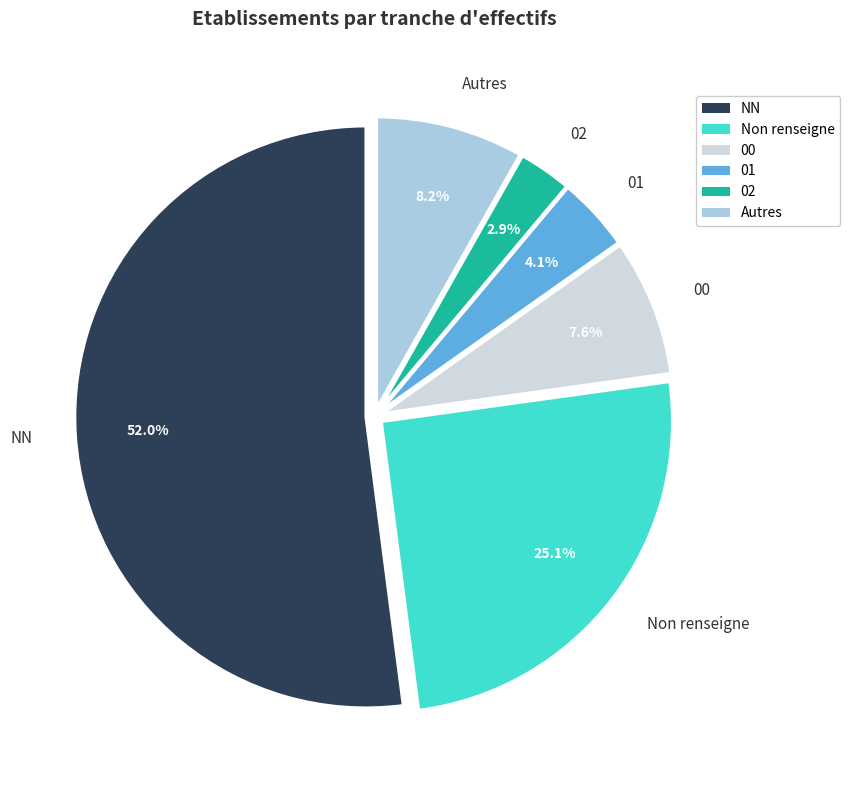

How much of the chart is everything except Non renseigne?

74.9%